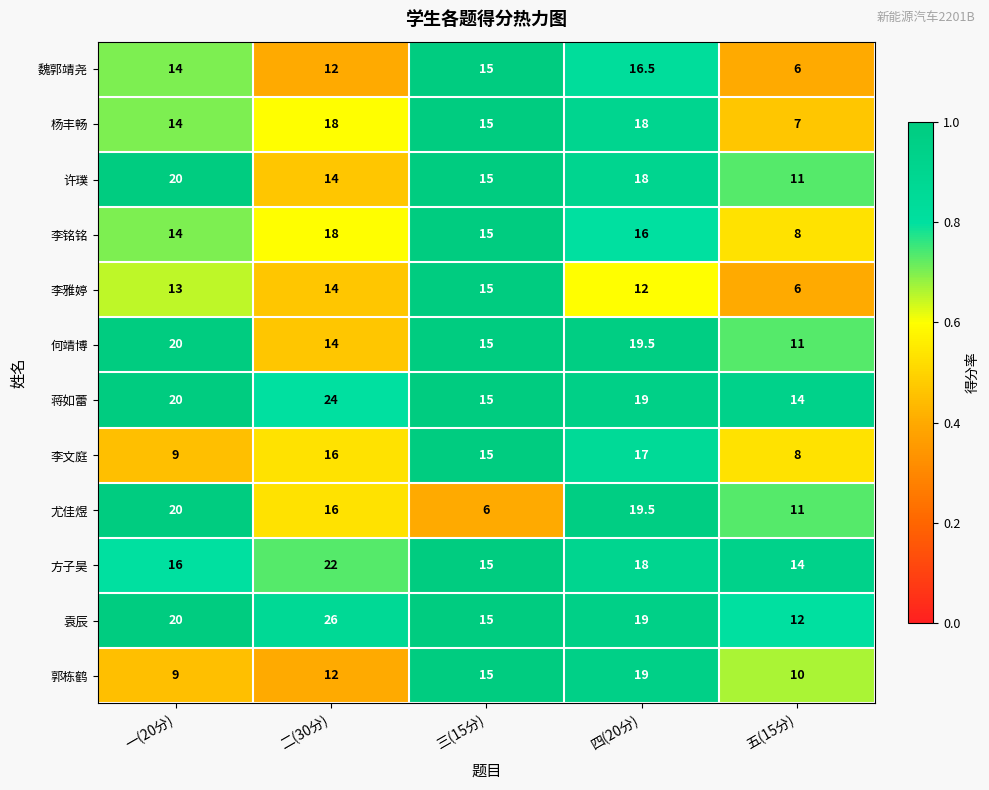

Between 二(30分) and 三(15分), which series saw the biggest shift?

袁辰